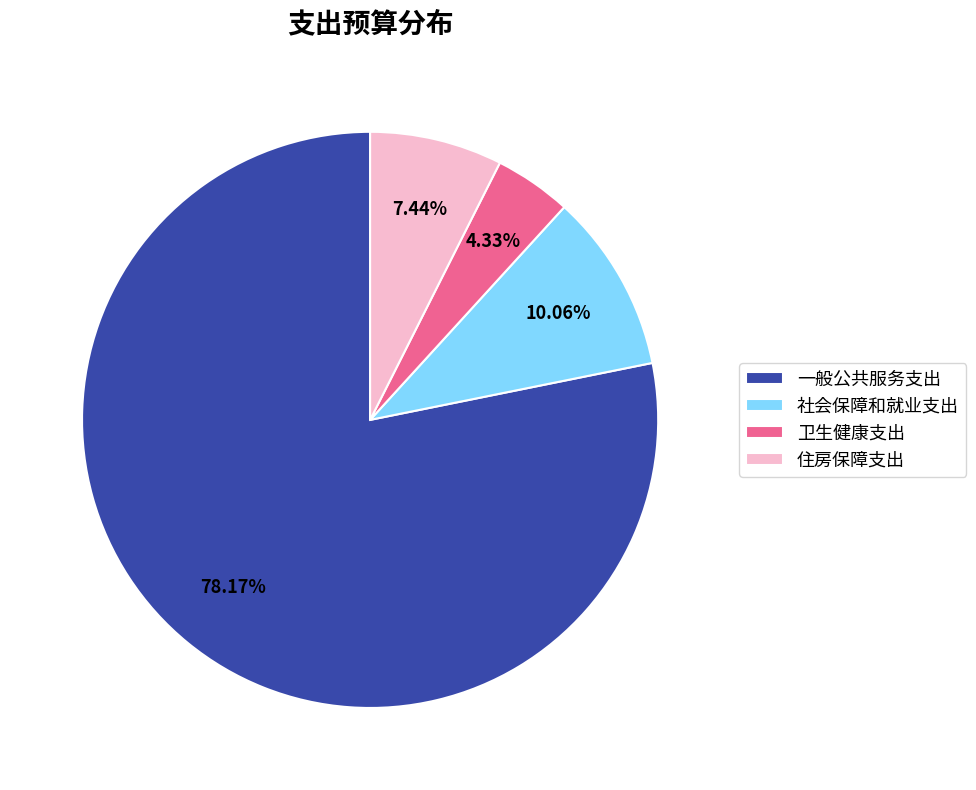

What percentage do 卫生健康支出 and 一般公共服务支出 together represent?

82.5%